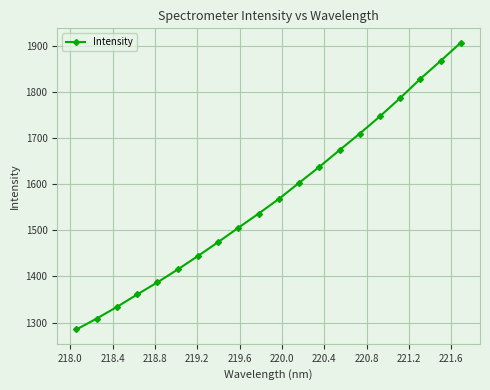

True or false: there are more than 0 points higher than both neighbors.

False